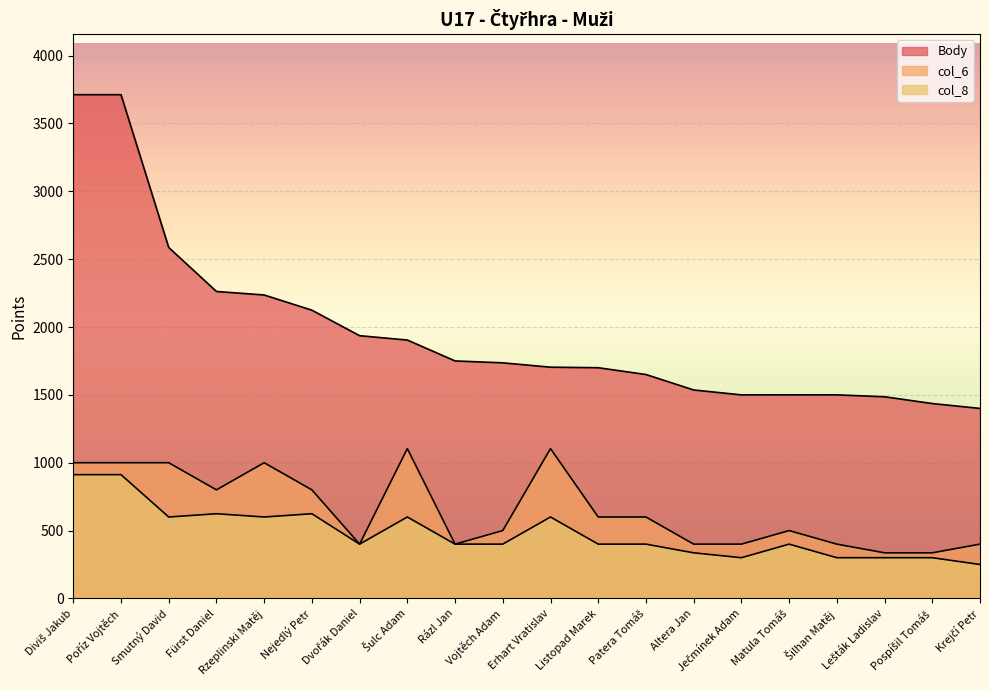

Reading left to right, extract all data points from this chart.

Body: Diviš Jakub=3712	Poříz Vojtěch=3712	Smutný David=2586	Fürst Daniel=2262	Rzeplinski Matěj=2236	Nejedlý Petr=2124	Dvořák Daniel=1936	Šulc Adam=1904	Rázl Jan=1750	Vojtěch Adam=1736	Erhart Vratislav=1704	Listopad Marek=1700	Patera Tomáš=1650	Altera Jan=1536	Ječmínek Adam=1500	Matula Tomáš=1500	Šilhan Matěj=1500	Lešták Ladislav=1486	Pospíšil Tomáš=1436	Krejčí Petr=1400
col_6: Diviš Jakub=1000	Poříz Vojtěch=1000	Smutný David=1000	Fürst Daniel=800	Rzeplinski Matěj=1000	Nejedlý Petr=800	Dvořák Daniel=400	Šulc Adam=1104	Rázl Jan=400	Vojtěch Adam=500	Erhart Vratislav=1104	Listopad Marek=600	Patera Tomáš=600	Altera Jan=400	Ječmínek Adam=400	Matula Tomáš=500	Šilhan Matěj=400	Lešták Ladislav=336	Pospíšil Tomáš=336	Krejčí Petr=400
col_8: Diviš Jakub=912	Poříz Vojtěch=912	Smutný David=600	Fürst Daniel=624	Rzeplinski Matěj=600	Nejedlý Petr=624	Dvořák Daniel=400	Šulc Adam=600	Rázl Jan=400	Vojtěch Adam=400	Erhart Vratislav=600	Listopad Marek=400	Patera Tomáš=400	Altera Jan=336	Ječmínek Adam=300	Matula Tomáš=400	Šilhan Matěj=300	Lešták Ladislav=300	Pospíšil Tomáš=300	Krejčí Petr=250